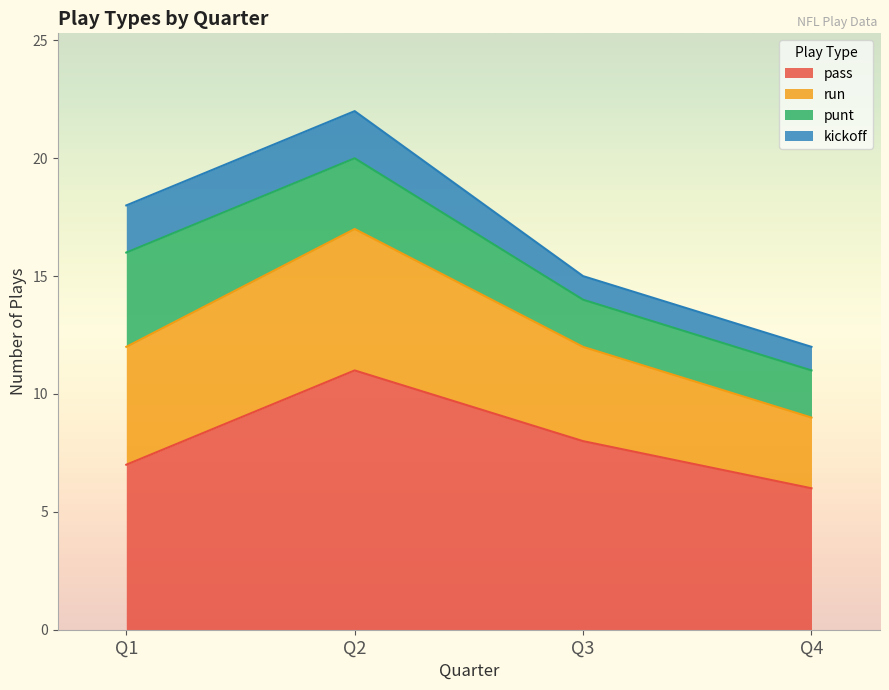

At which category is the sum across all series the highest?

Q2